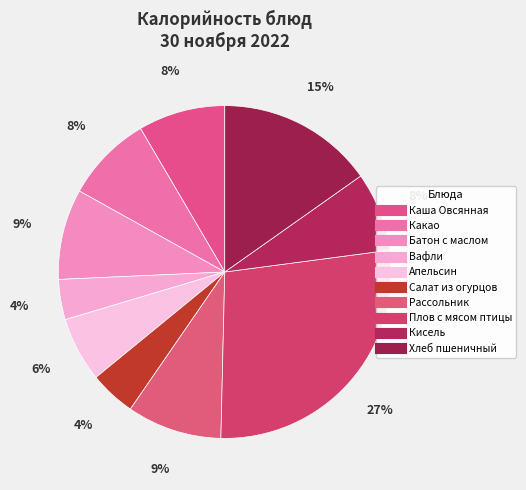

Which slice is the largest?

Плов с мясом птицы